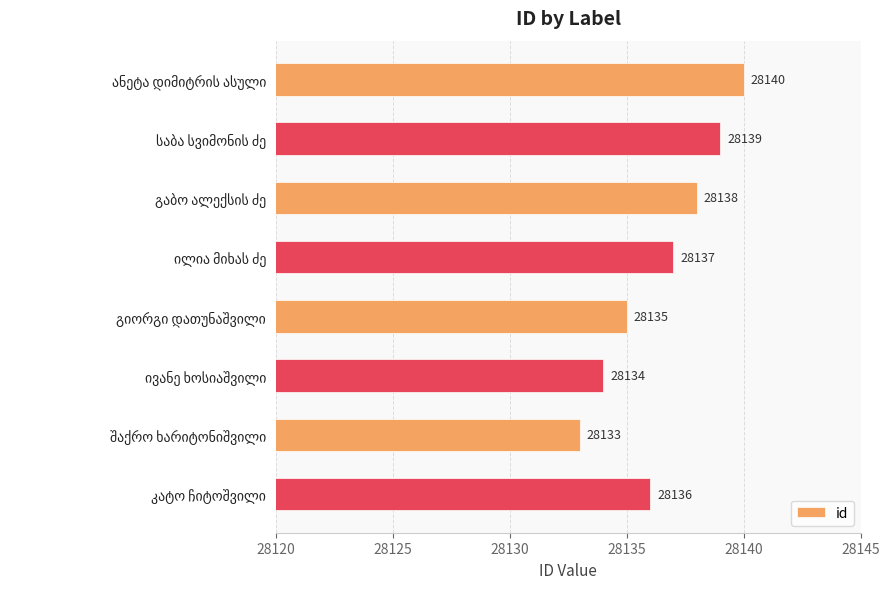

What is the minimum value shown in the chart?

28133